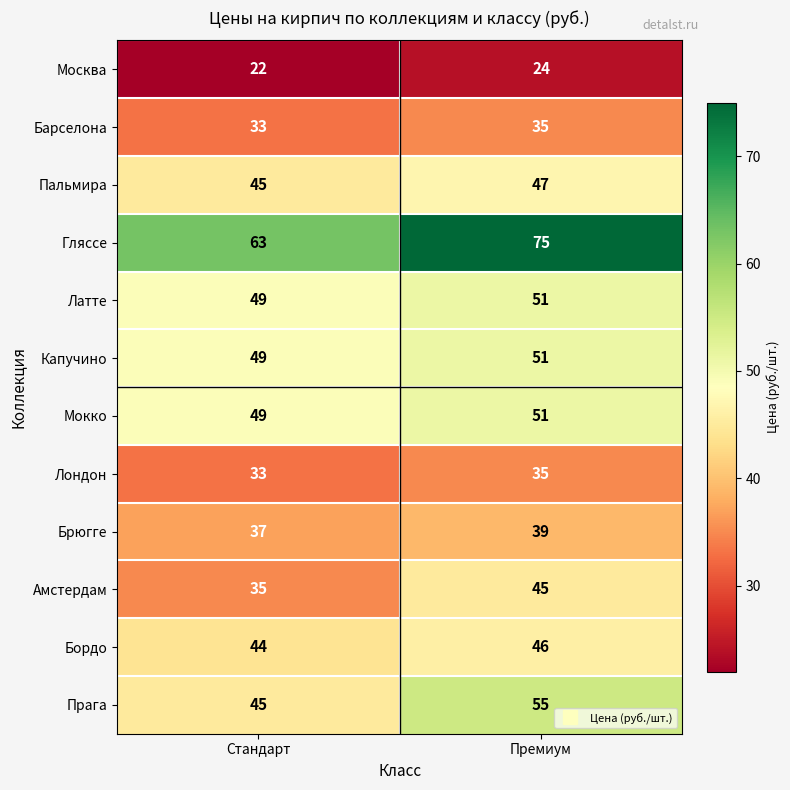

What is the average value of the Барселона series?

34